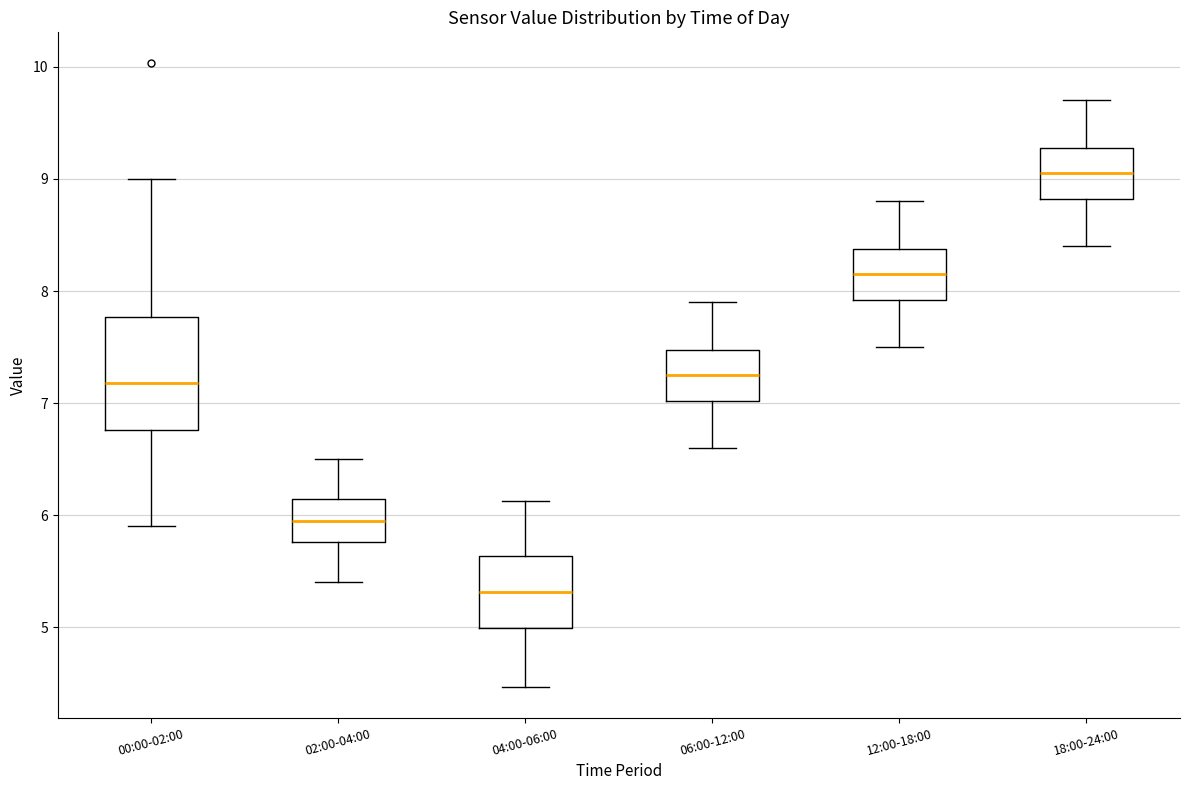

Reading left to right, read every box against the y-axis: the position of its median line, the range the box covers, and the ends of its whiskers. The values are not printed on the chart, so give them approximately, as read against the axis.

00:00-02:00: median 7.2, box 6.8 to 7.8, whiskers 5.9 to 9.0
02:00-04:00: median 6.0, box 5.8 to 6.1, whiskers 5.4 to 6.5
04:00-06:00: median 5.3, box 5.0 to 5.6, whiskers 4.5 to 6.1
06:00-12:00: median 7.3, box 7.0 to 7.5, whiskers 6.6 to 7.9
12:00-18:00: median 8.2, box 7.9 to 8.4, whiskers 7.5 to 8.8
18:00-24:00: median 9.1, box 8.8 to 9.3, whiskers 8.4 to 9.7